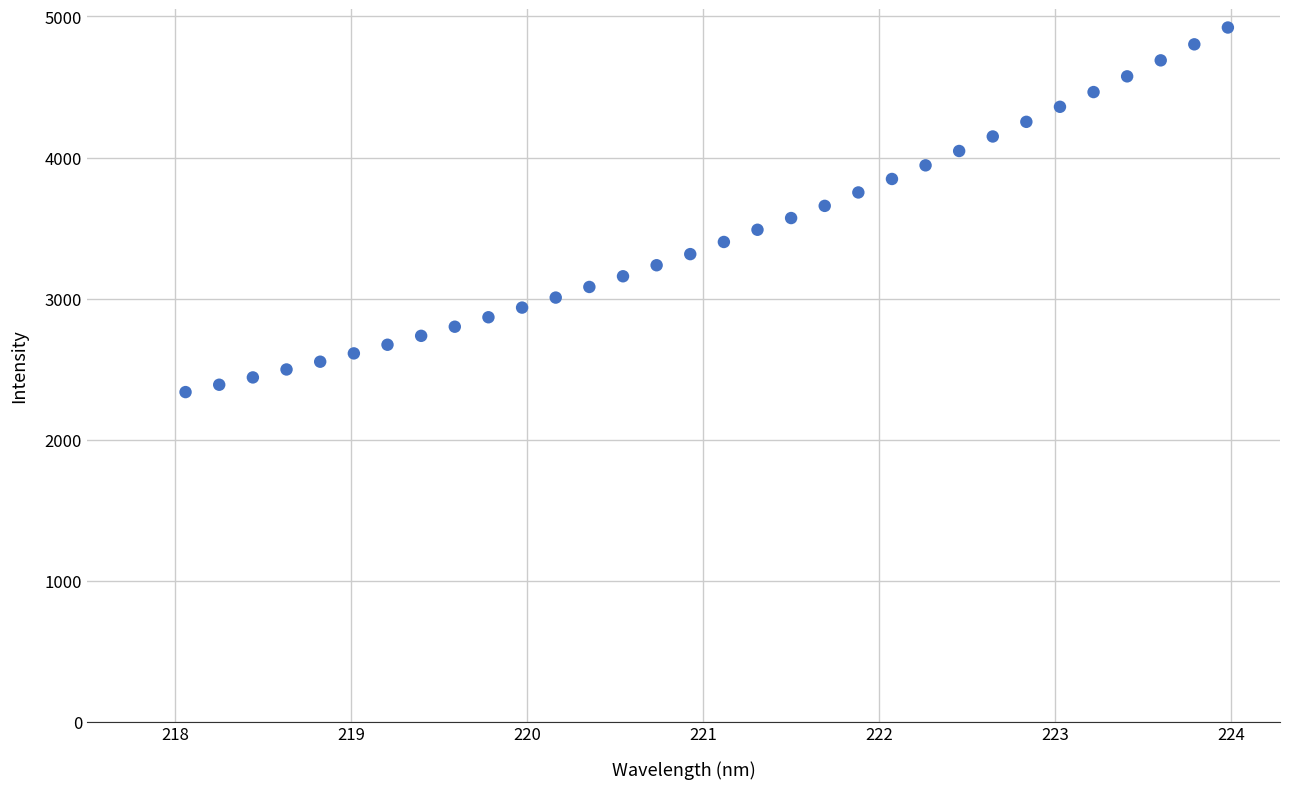

What is the range of X values (max minus min)?

5.9